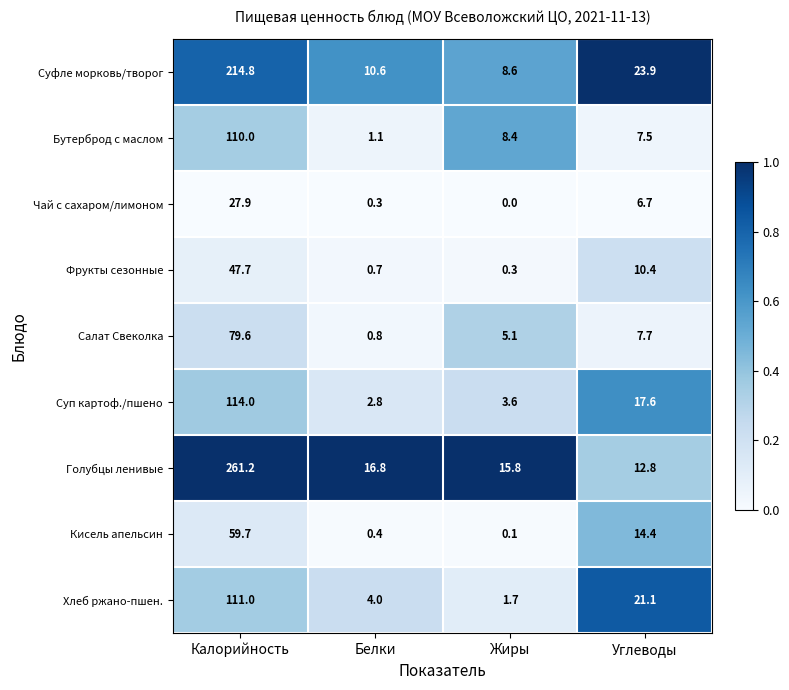

At which label does Голубцы ленивые reach its peak?

Калорийность